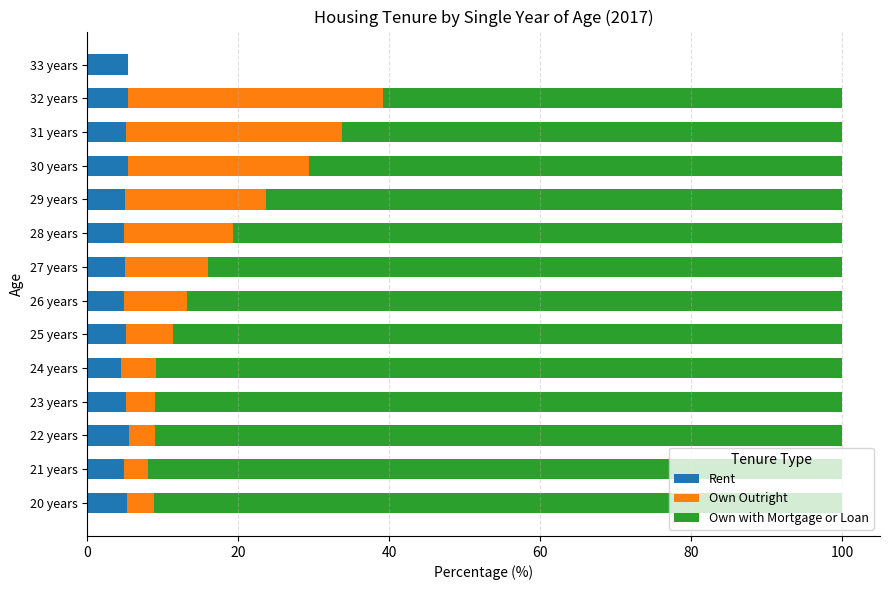

What is the total value across all series at 30 years?

100.0